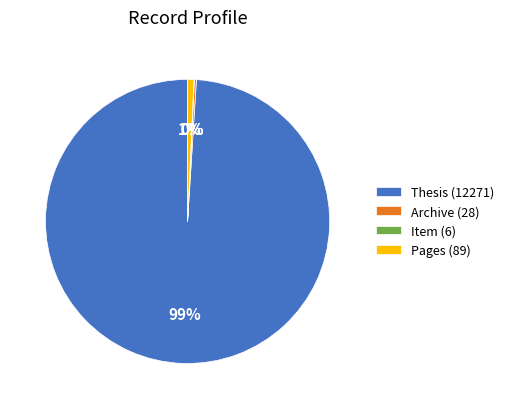

To the nearest percent, what is the average slice percentage?

25%